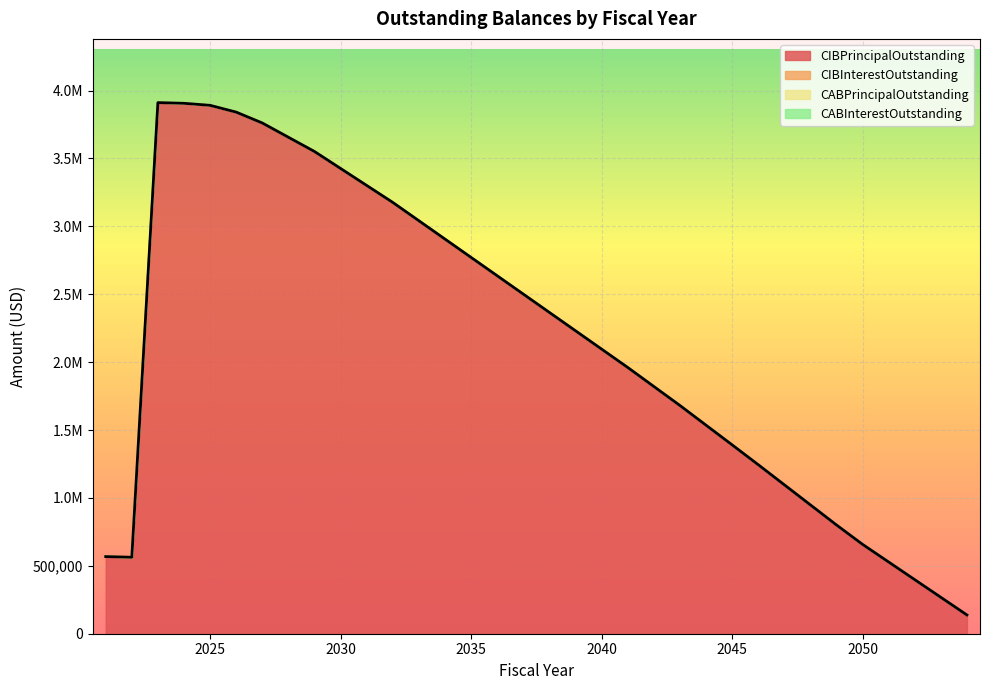

Between 2022 and 2051, which series saw the biggest shift?

CIBPrincipalOutstanding